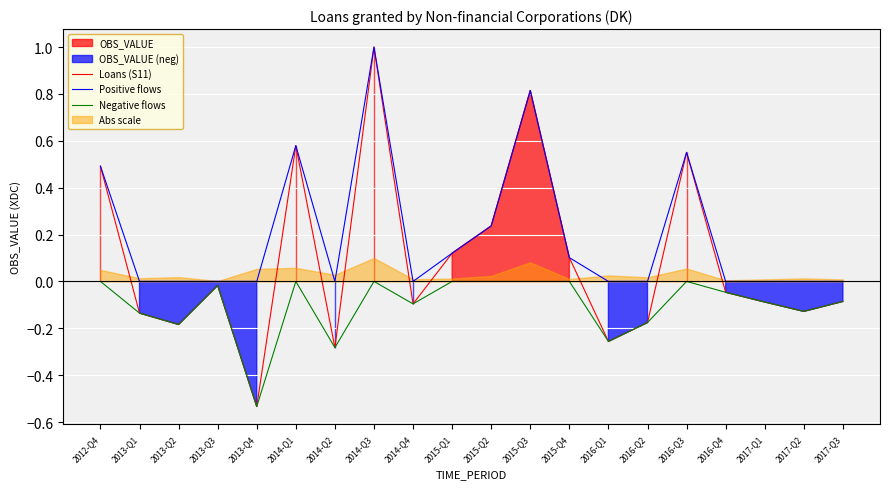

True or false: Positive flows has more than 0 interior local peaks.

True